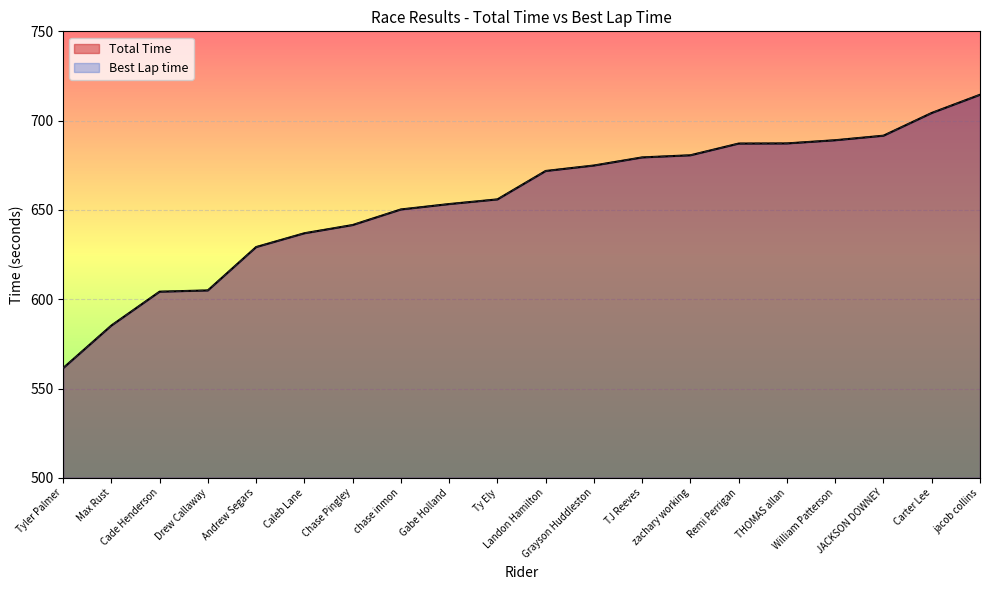

Does the chart display data point markers on the line(s)?

No